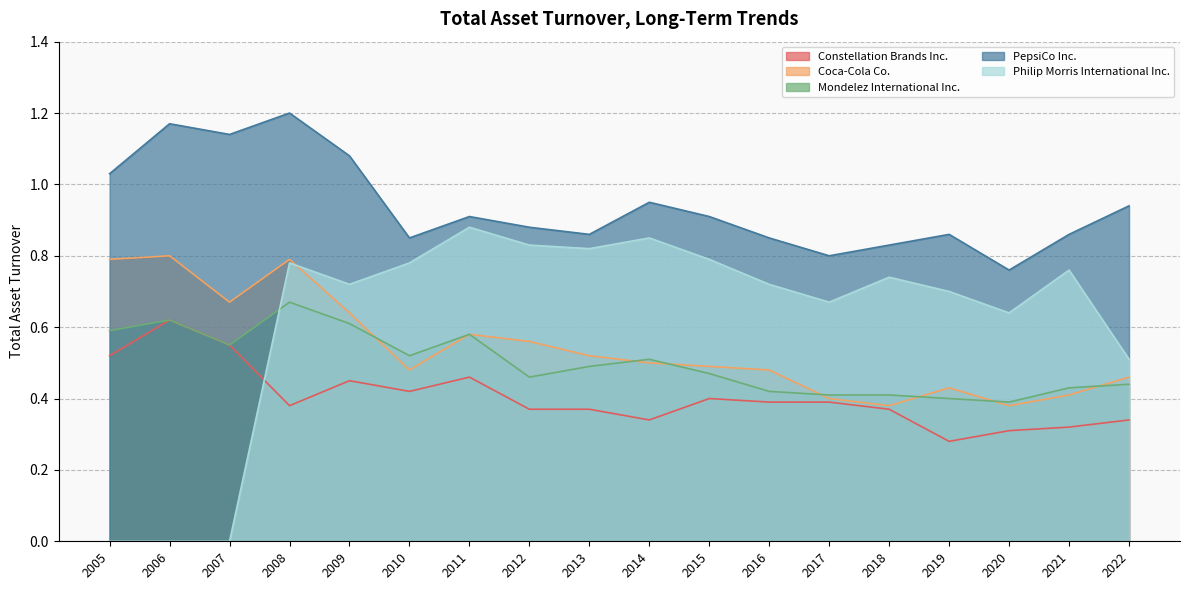

Which has a higher value, 2019 or 2013?

2013